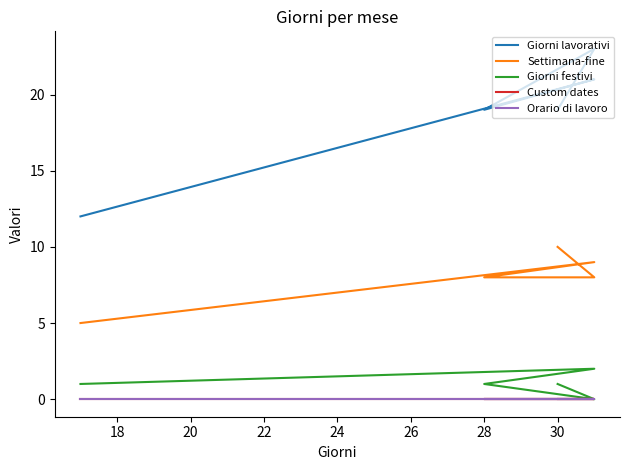

Is the value of Custom dates at 16 greater than the value of Orario di lavoro at 20?

No